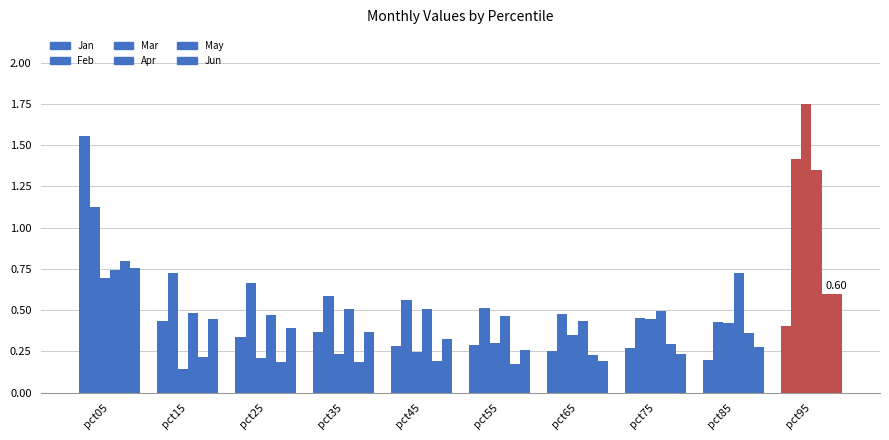

At which label is May closest to 0?

pct55